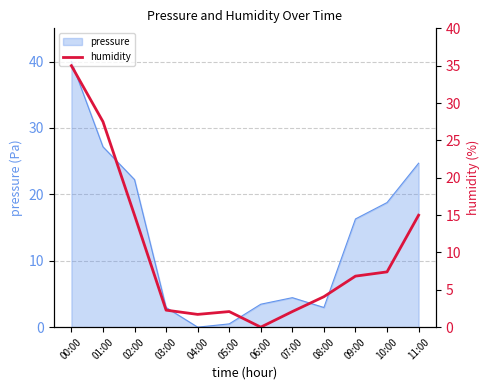

True or false: pressure has a value of 3.5 at 06:00.

True